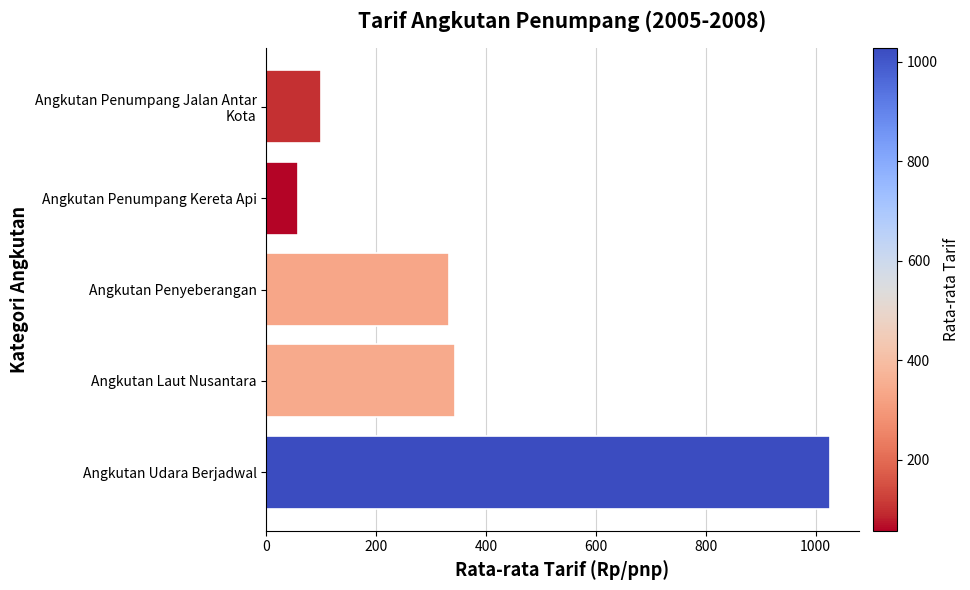

What is the label of the 4th bar from the bottom?

Angkutan Penumpang Kereta Api